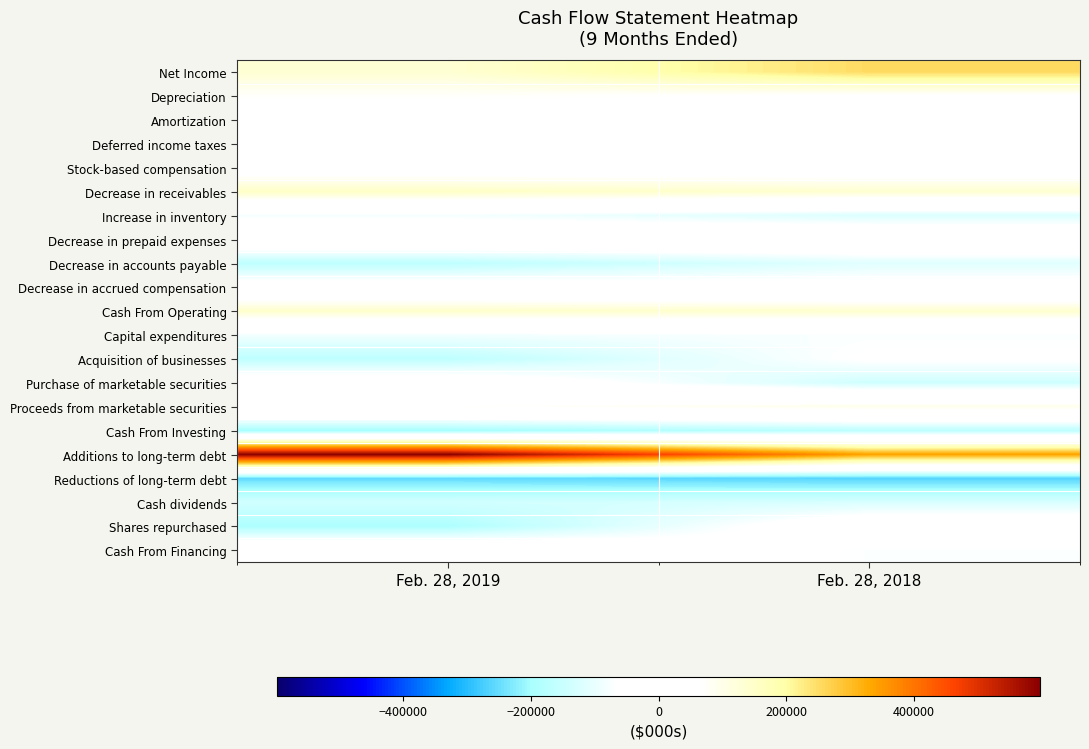

Count the number of categories in the chart.

2